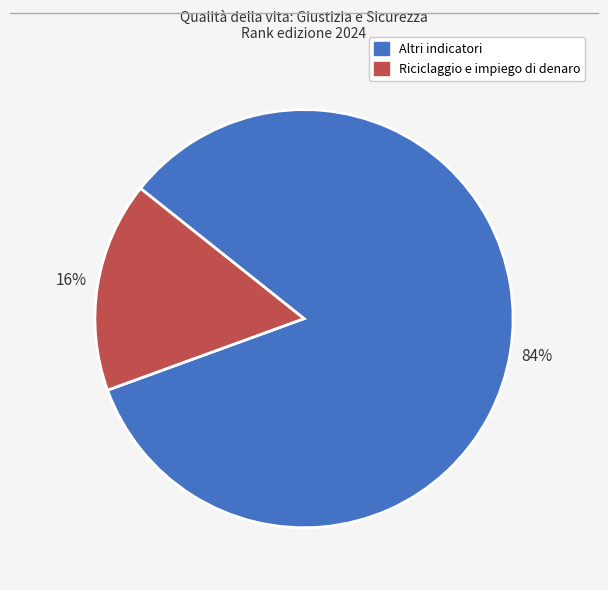

Which has a higher value, Altri indicatori or Riciclaggio e impiego di denaro?

Altri indicatori